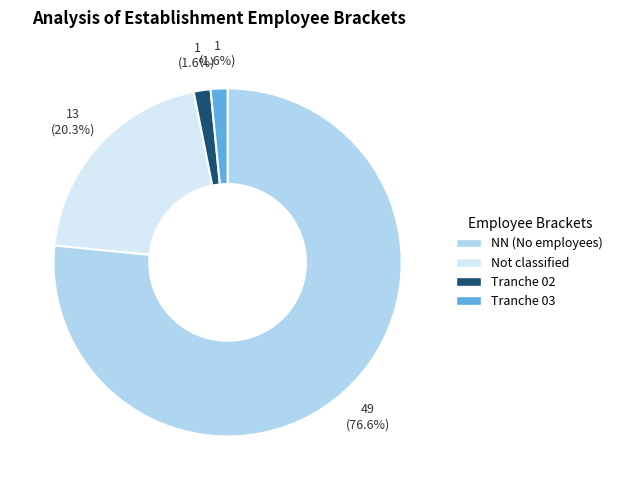

Does Tranche 03 account for over 50% of the chart?

No